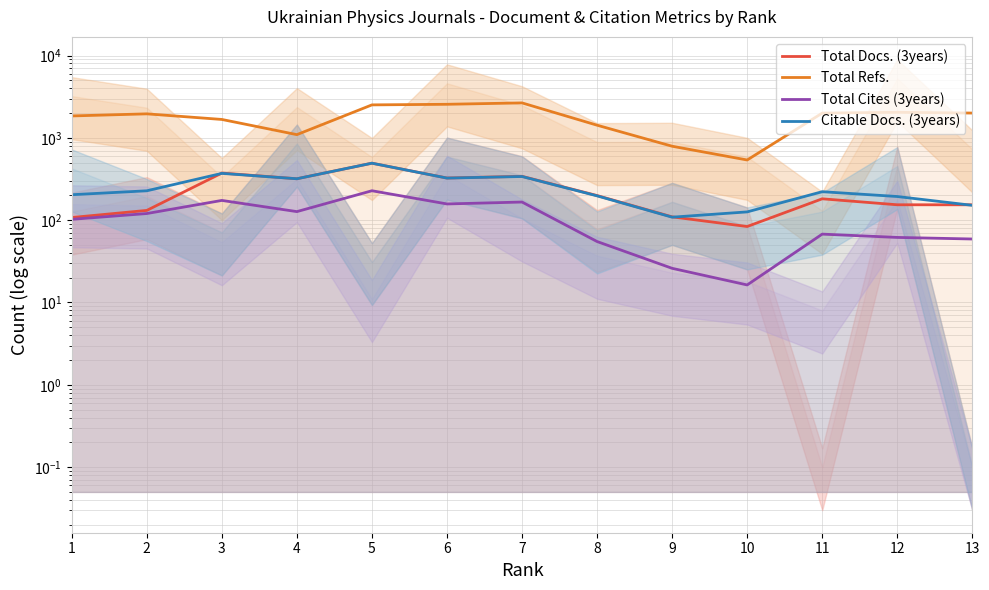

At which label is Total Refs. closest to 1597?

3